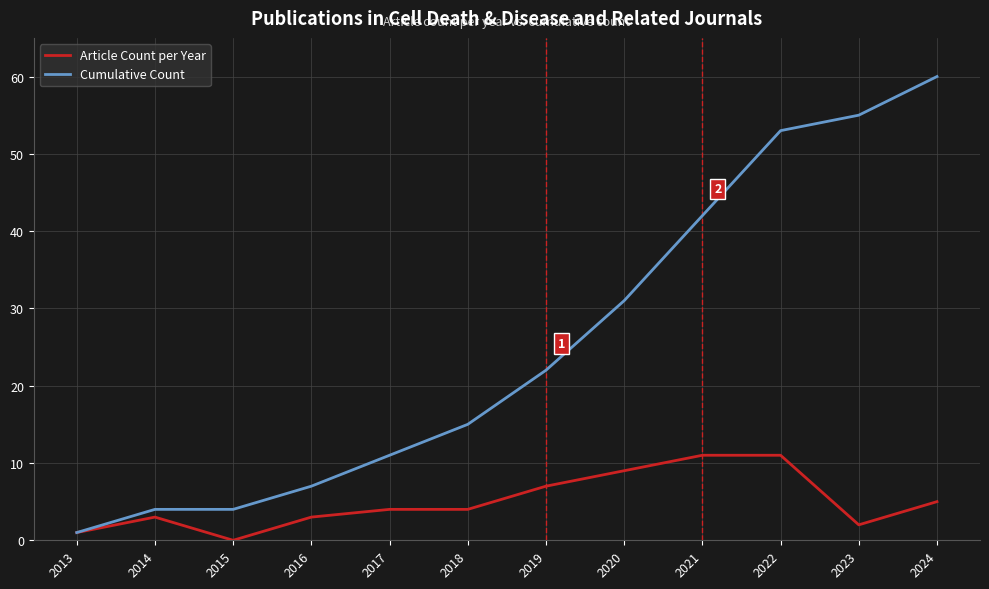

Reading left to right, transcribe all the data shown in this chart.

Article Count per Year: 2013=1	2014=3	2015=0	2016=3	2017=4	2018=4	2019=7	2020=9	2021=11	2022=11	2023=2	2024=5
Cumulative Count: 2013=1	2014=4	2015=4	2016=7	2017=11	2018=15	2019=22	2020=31	2021=42	2022=53	2023=55	2024=60